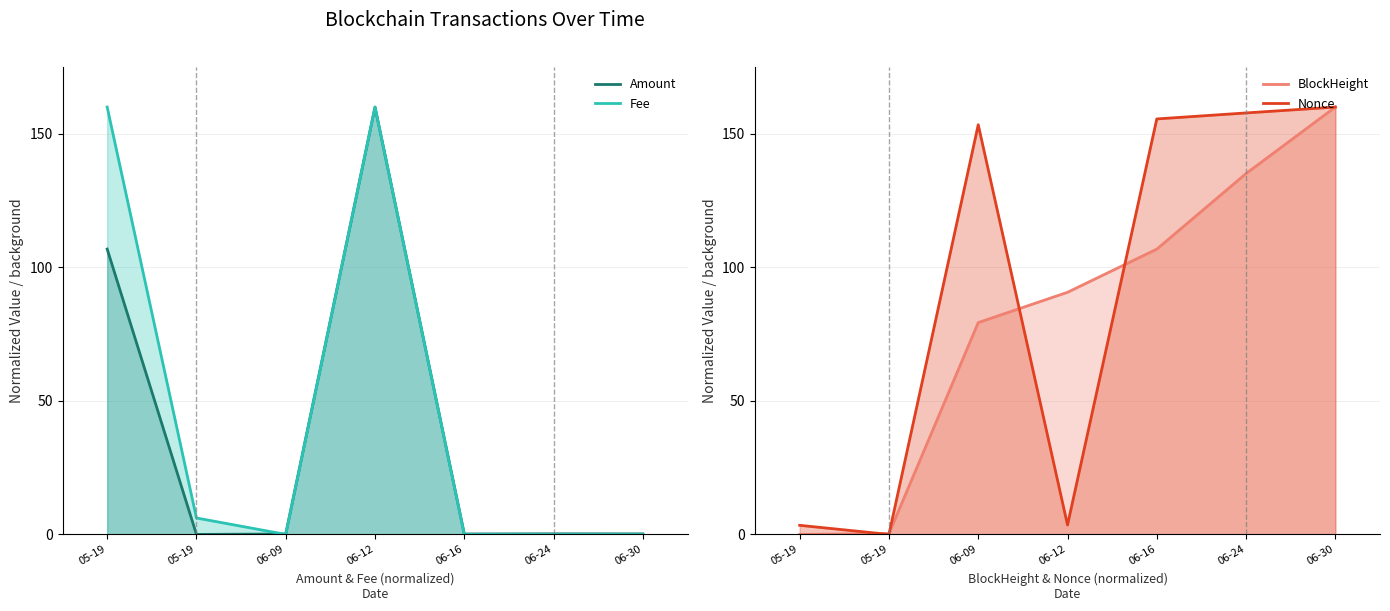

At how many categories does at least one series exceed 157?

4